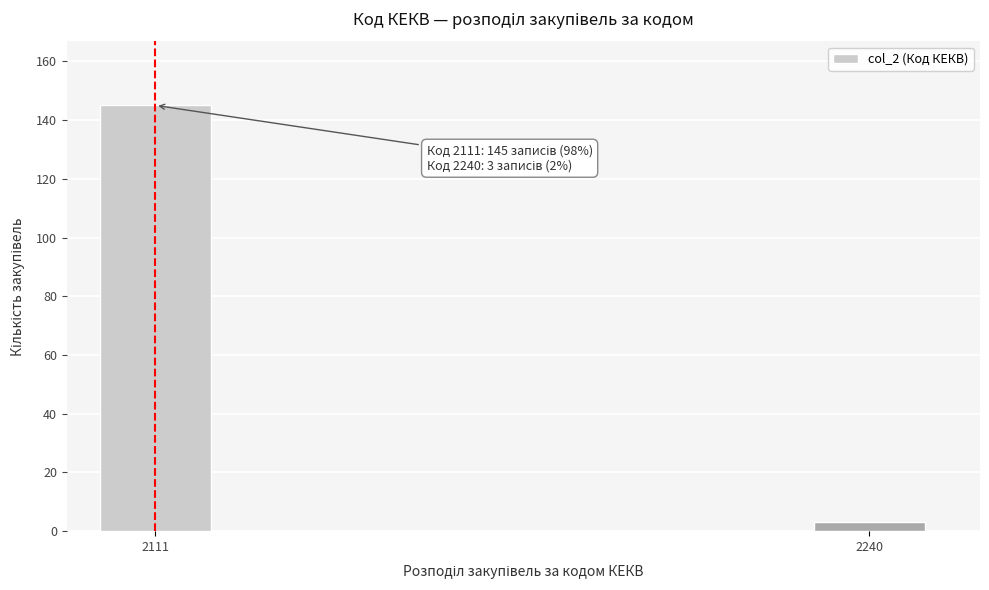

Reading left to right, extract all data points from this chart.

2111=145	2240=3